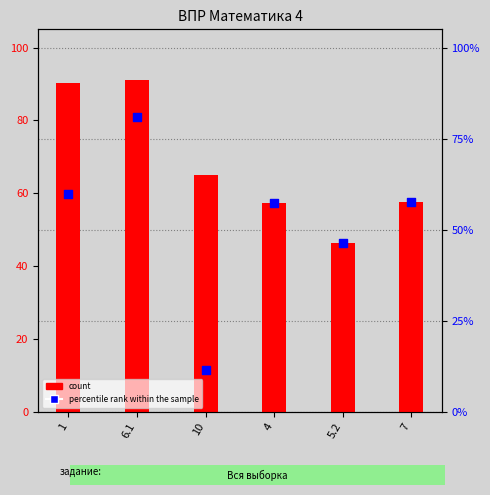

Is the value of count at 6.1 greater than the value of percentile rank within the sample at 6.1?

Yes